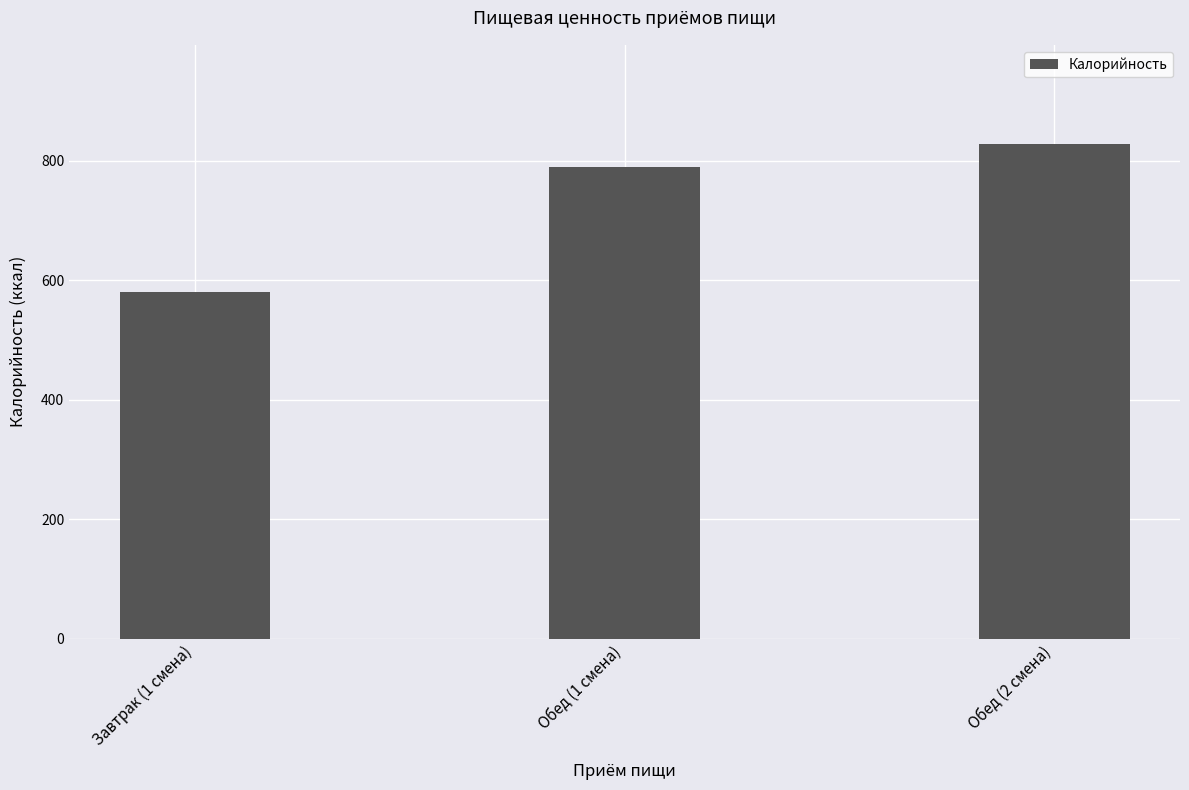

List the labels in order of value, largest first.

Обед (2 смена), Обед (1 смена), Завтрак (1 смена)